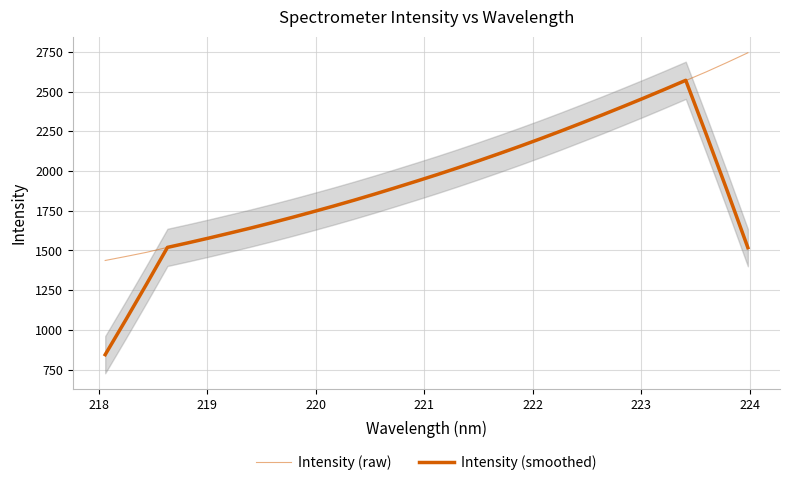

What is the sum of all Intensity (smoothed) values?

60513.3